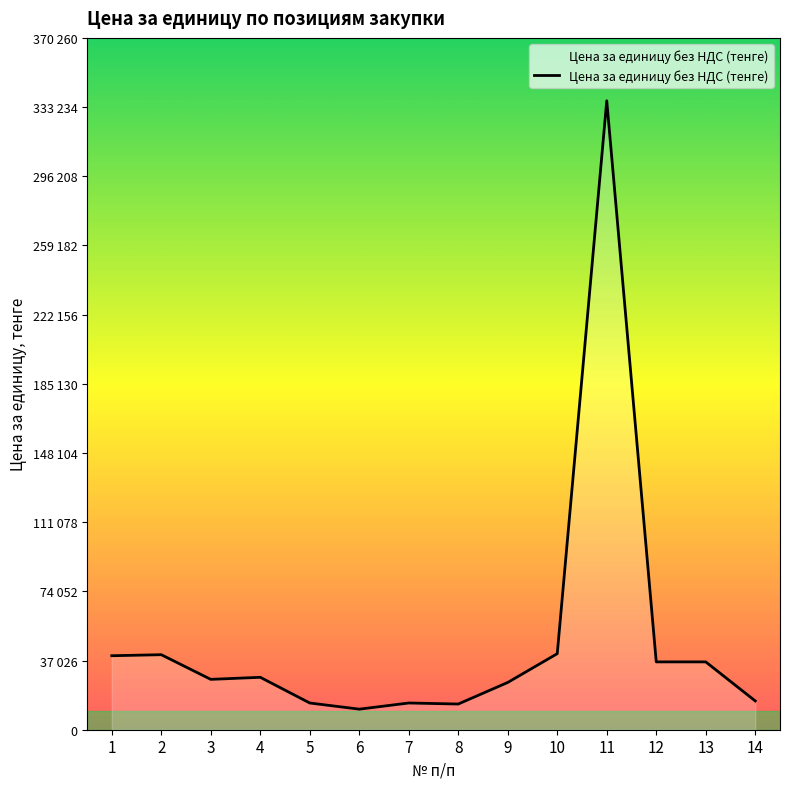

List the labels in order of value, largest first.

11, 10, 2, 1, 12, 13, 4, 3, 9, 14, 5, 7, 8, 6